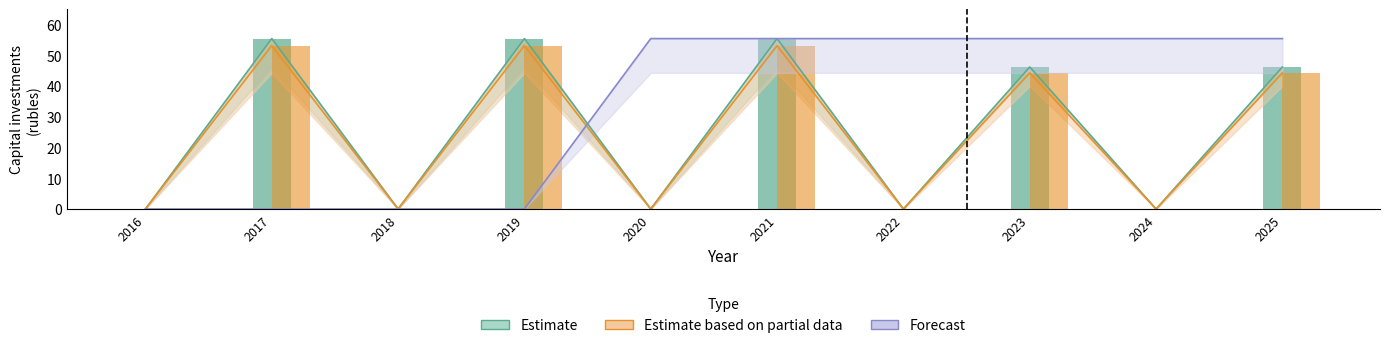

Which series has the largest range (max minus min)?

Estimate